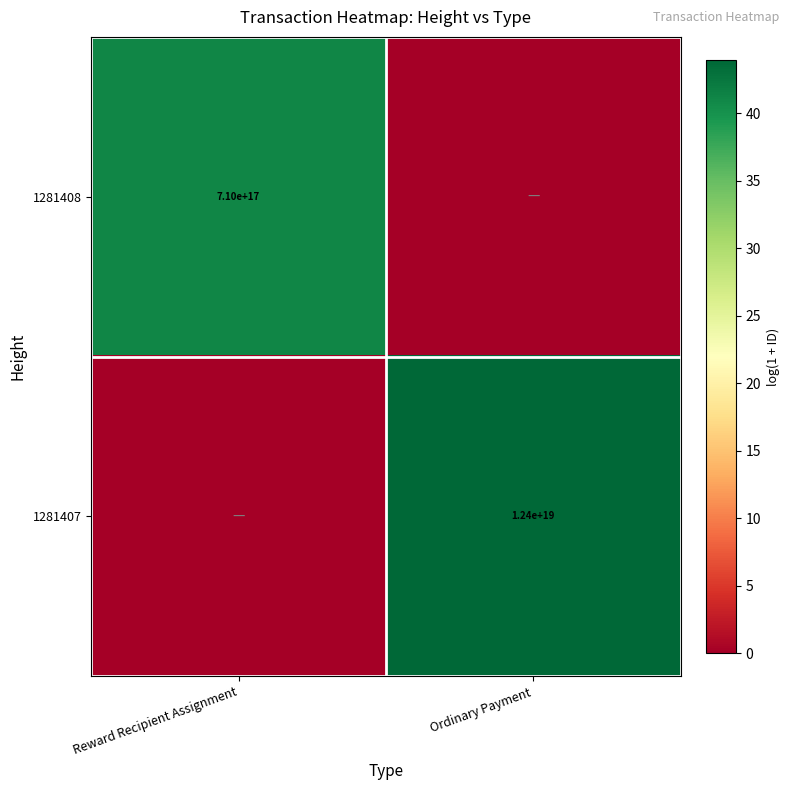

How many data points does each series have?

2